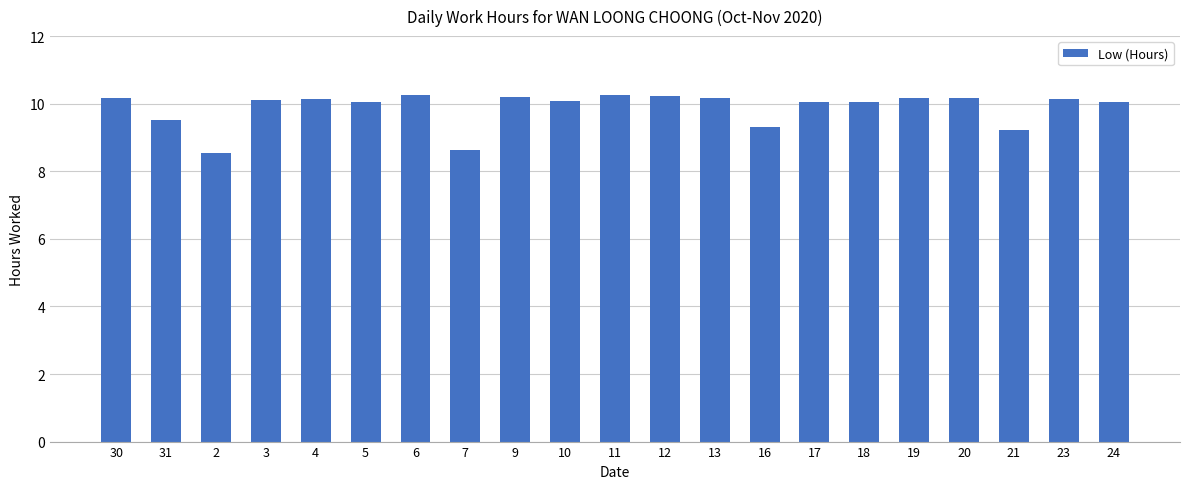

How many bars are there in total?

21